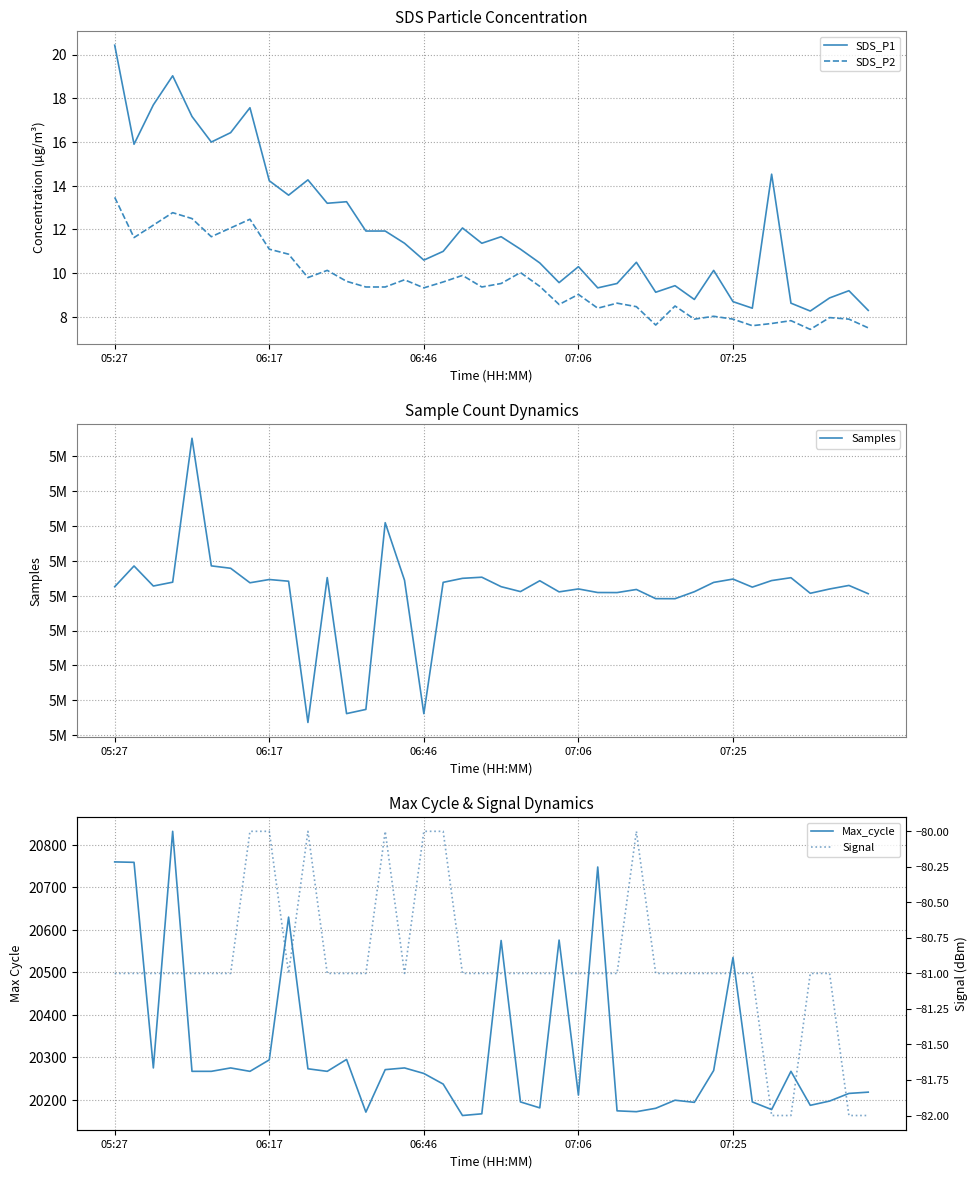

How many data points in Samples are less than 5136467?

20